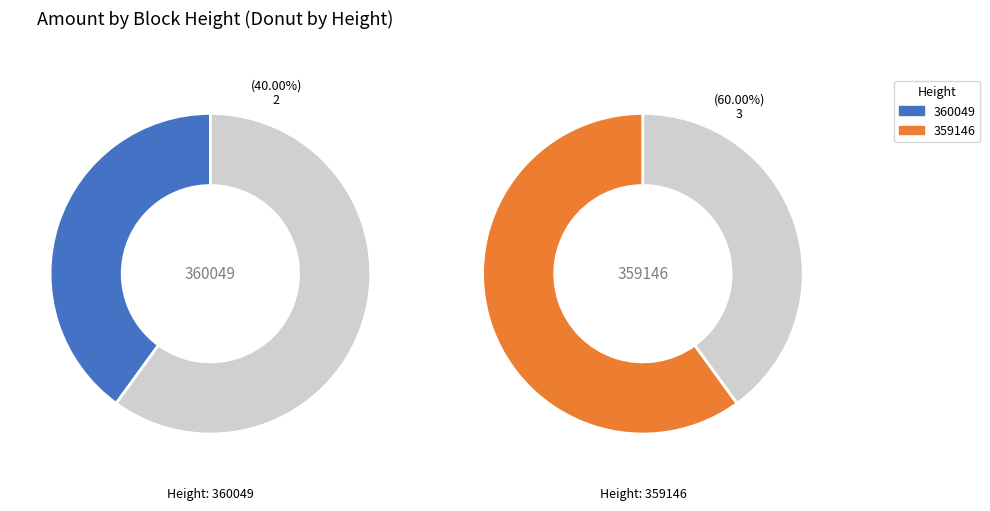

Which slice represents more than half of the pie?

359146